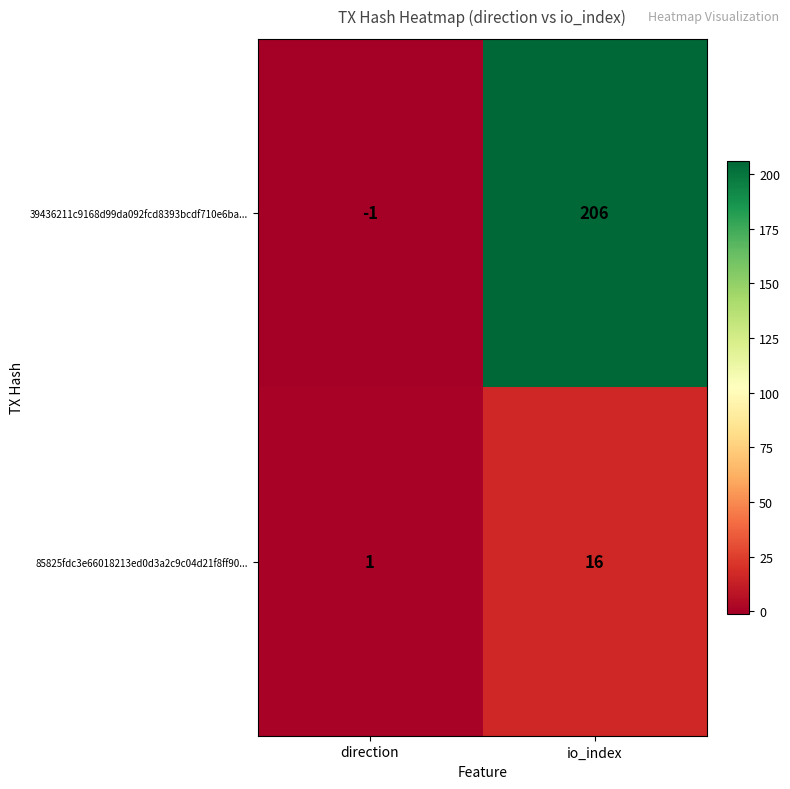

What is the sum of the 85825fdc3e66018213ed0d3a2c9c04d21f8ff90... values at io_index and direction?

17